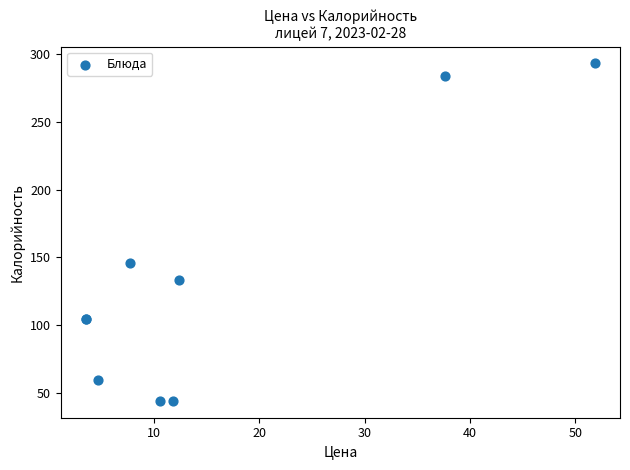

What Y value in the scatter plot is closest to 168?

146.0